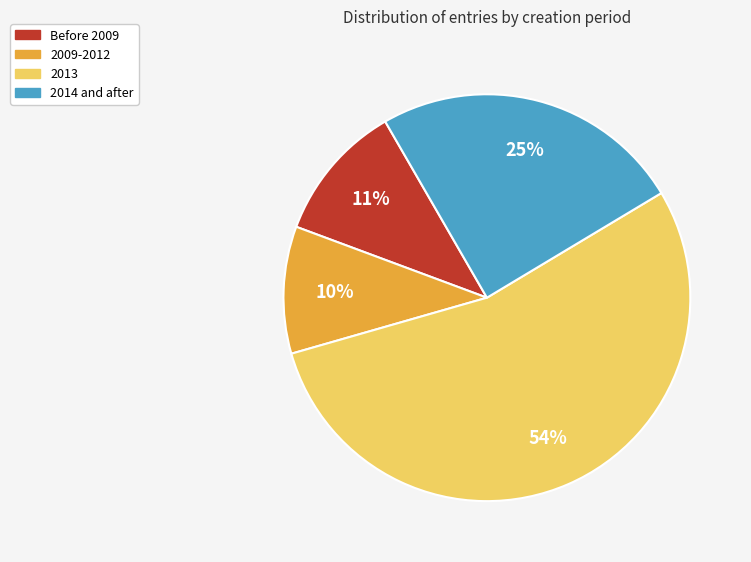

Is it true that 2014 and after is 25% of the pie?

True